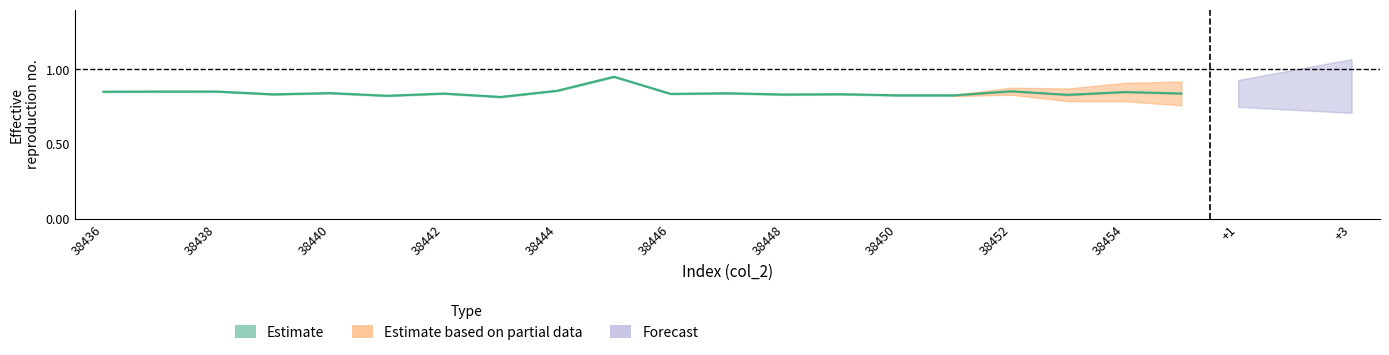

Reading left to right, list all the values displayed in this chart.

0.9	0.9	0.9	0.8	0.8	0.8	0.8	0.8	0.9	1.0	0.8	0.8	0.8	0.8	0.8	0.8	0.9	0.8	0.8	0.8